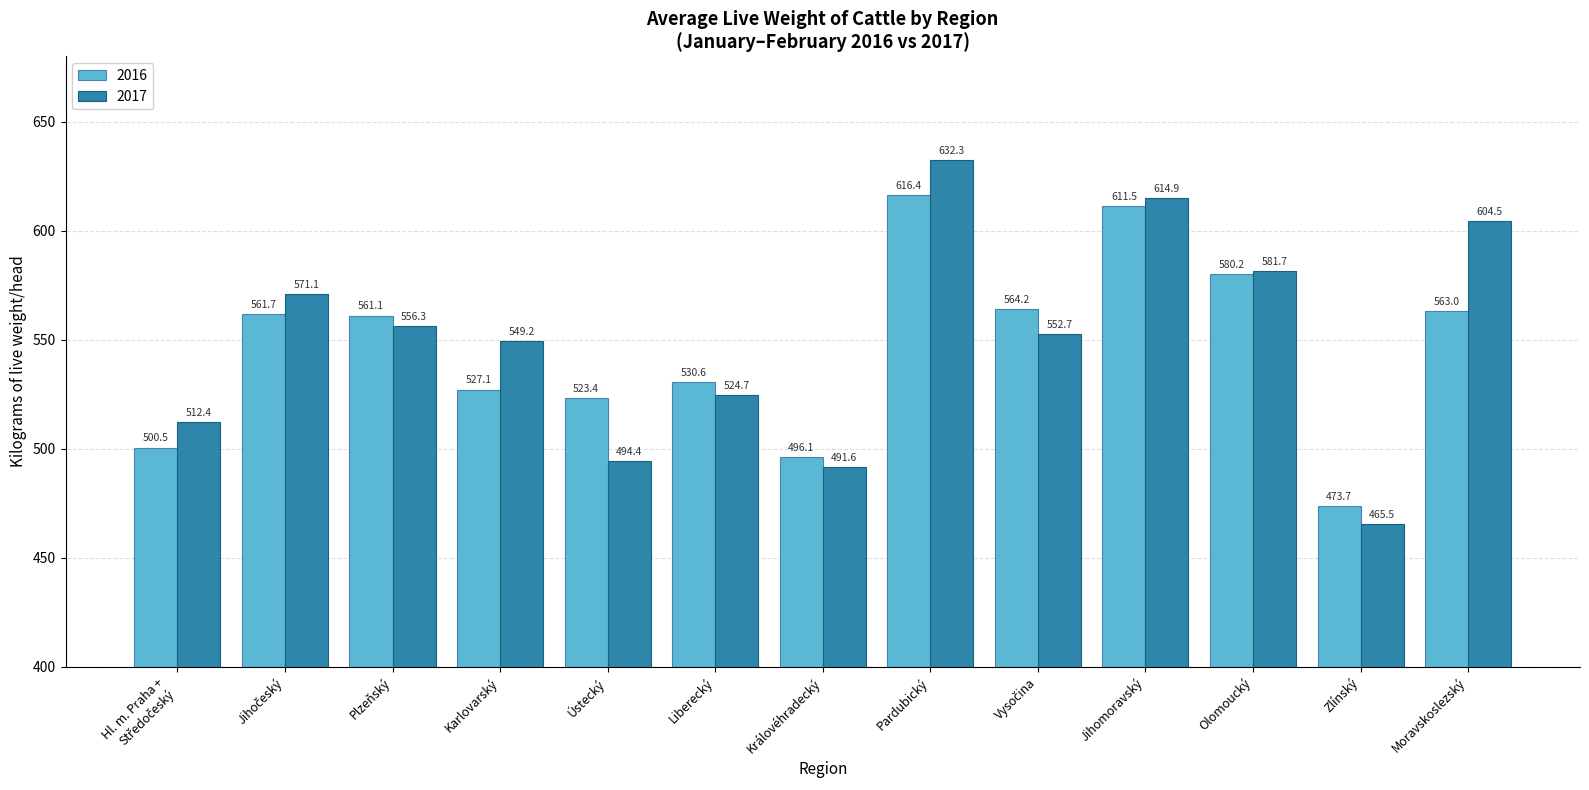

The 2017 series shows 924.3 at Karlovarský. True or false?

False